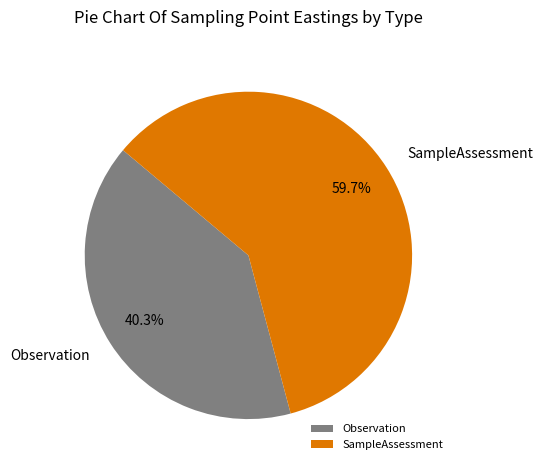

How many slices are in this pie chart?

2